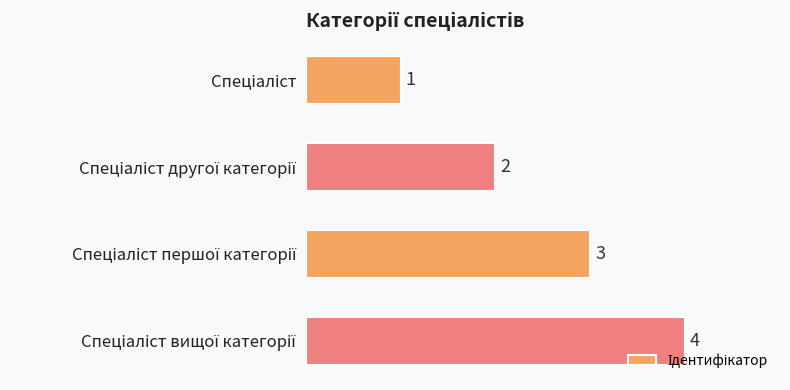

Count the values in the range 2 to 4.

3